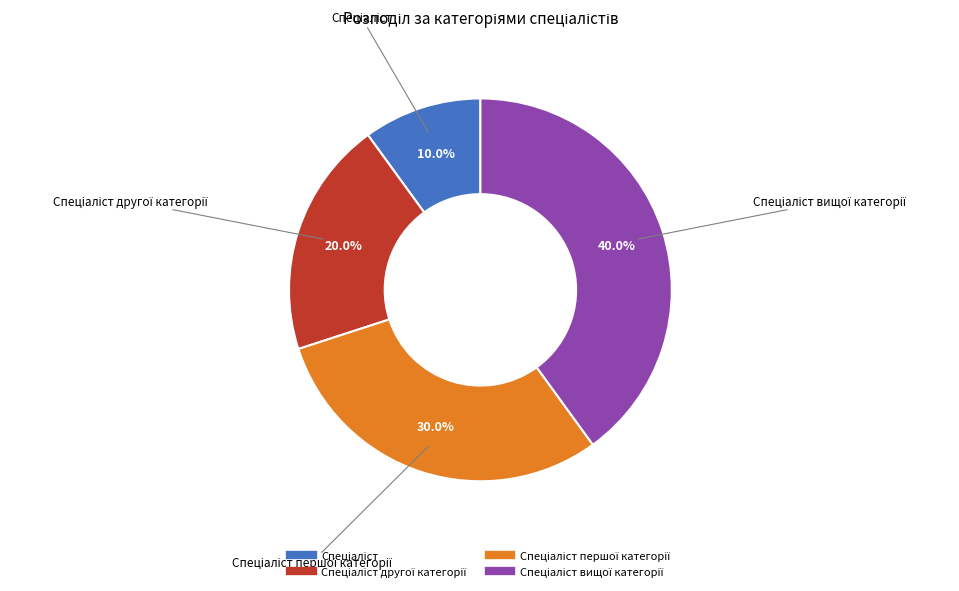

To the nearest percent, what is the difference between the largest and smallest slice percentages?

30%